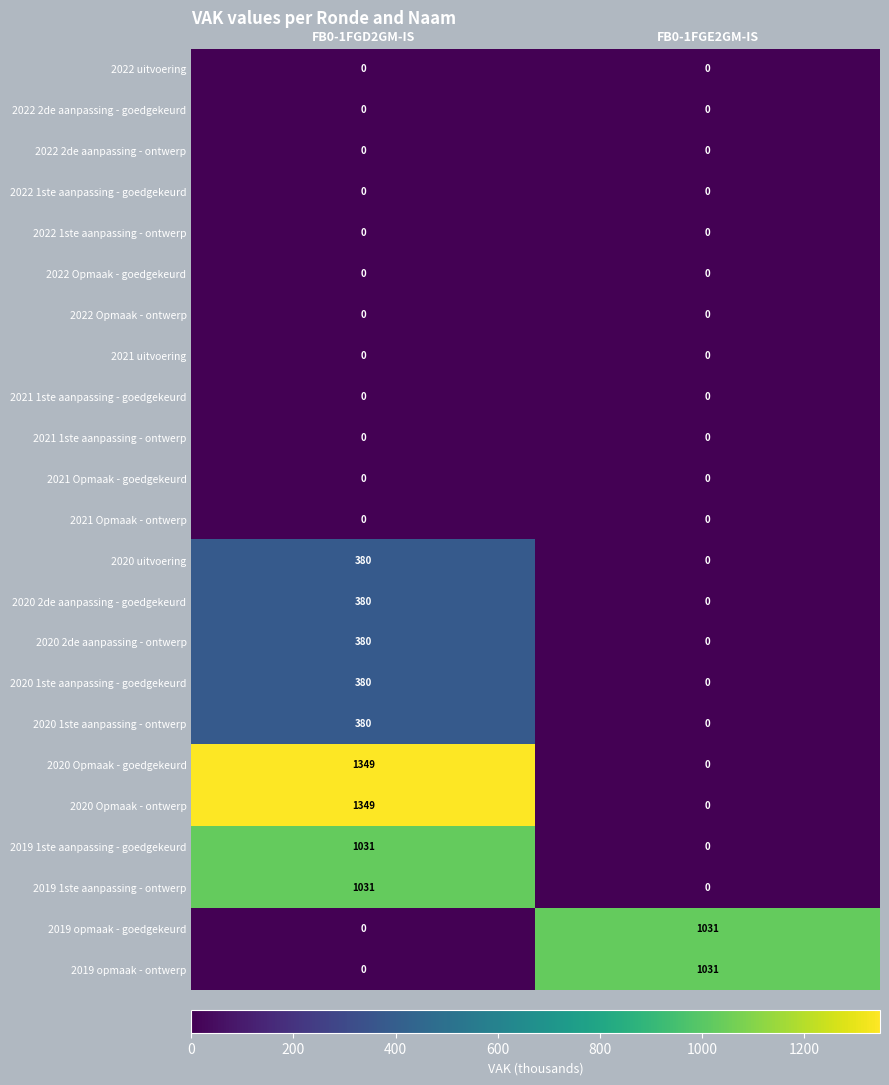

At which category is the sum across all series the highest?

FB0-1FGD2GM-IS